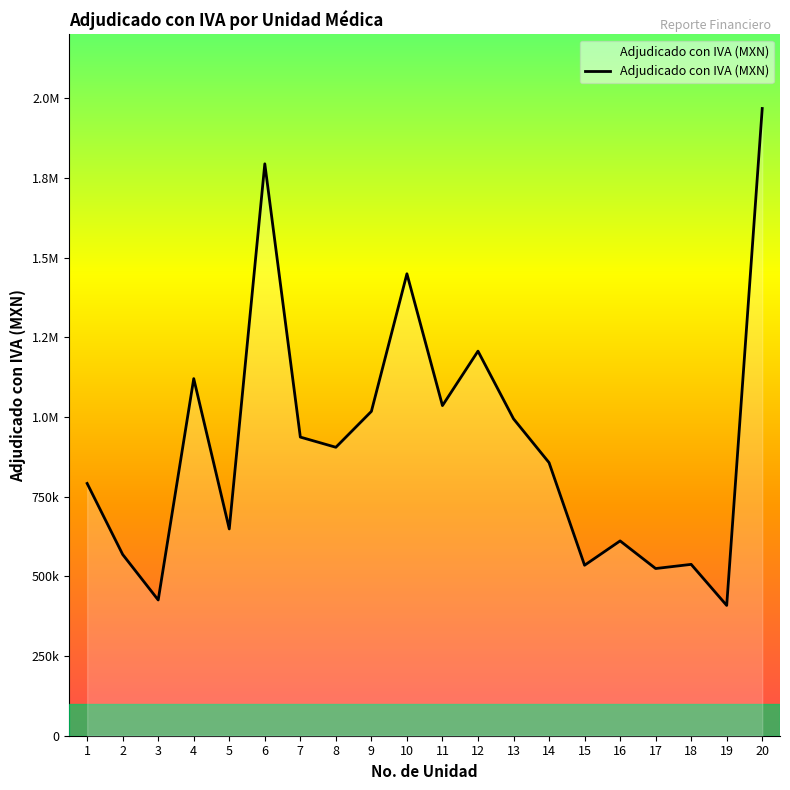

Does the chart have visible grid lines?

No